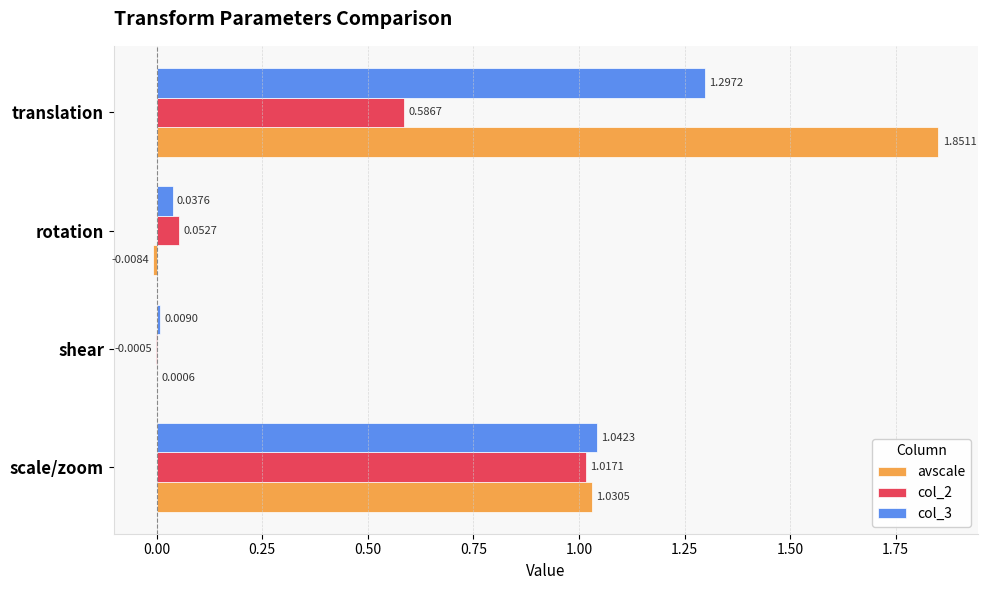

At which category is the sum across all series the highest?

translation